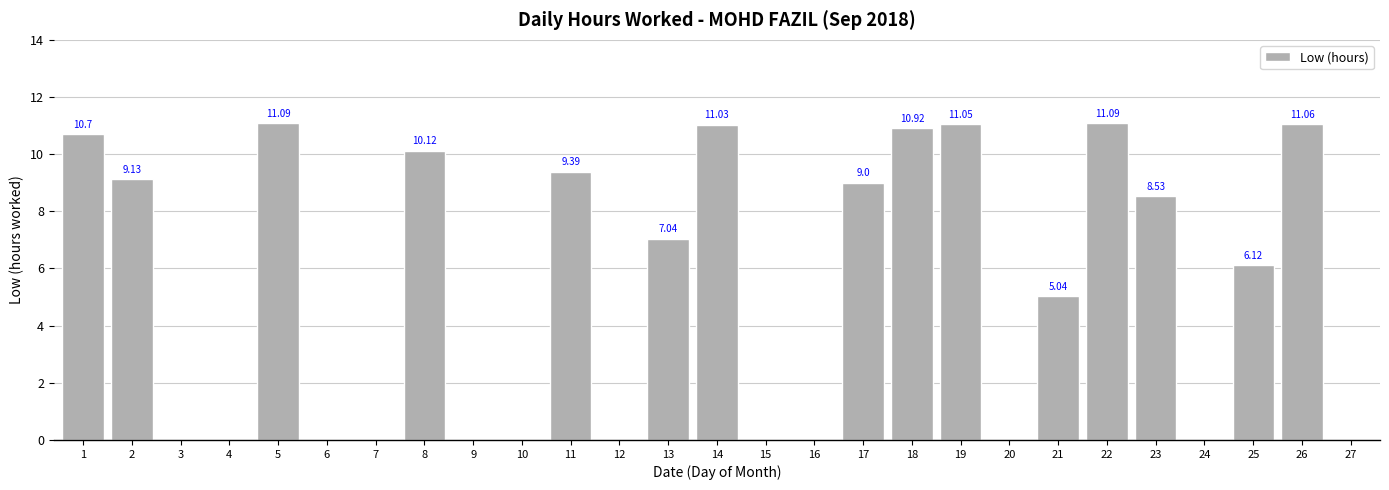

What is the sum of all values?

141.3